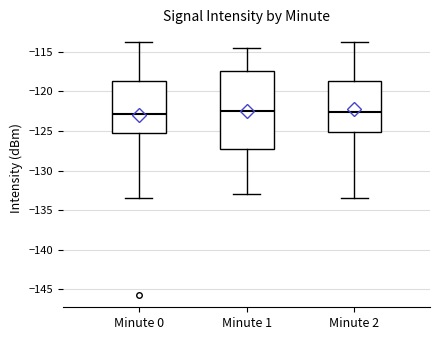

Reading left to right, transcribe this box plot: for each box, give where its median line is, the range the box spans, and where its two whiskers end, as read against the y-axis. The values are not printed on the chart, so give them approximately, as read against the axis.

Minute 0: median -123.0, box -125.0 to -118.5, whiskers -133.5 to -114.0
Minute 1: median -122.5, box -127.5 to -117.5, whiskers -133.0 to -114.5
Minute 2: median -122.5, box -125.0 to -118.5, whiskers -133.5 to -114.0